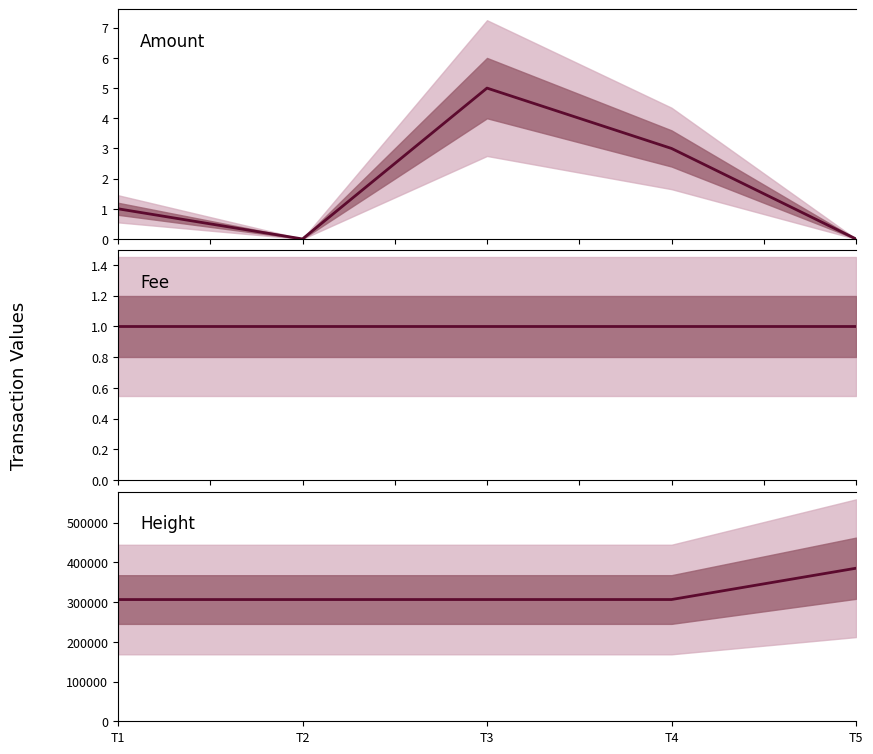

Which category has the highest value in the Fee series?

T1